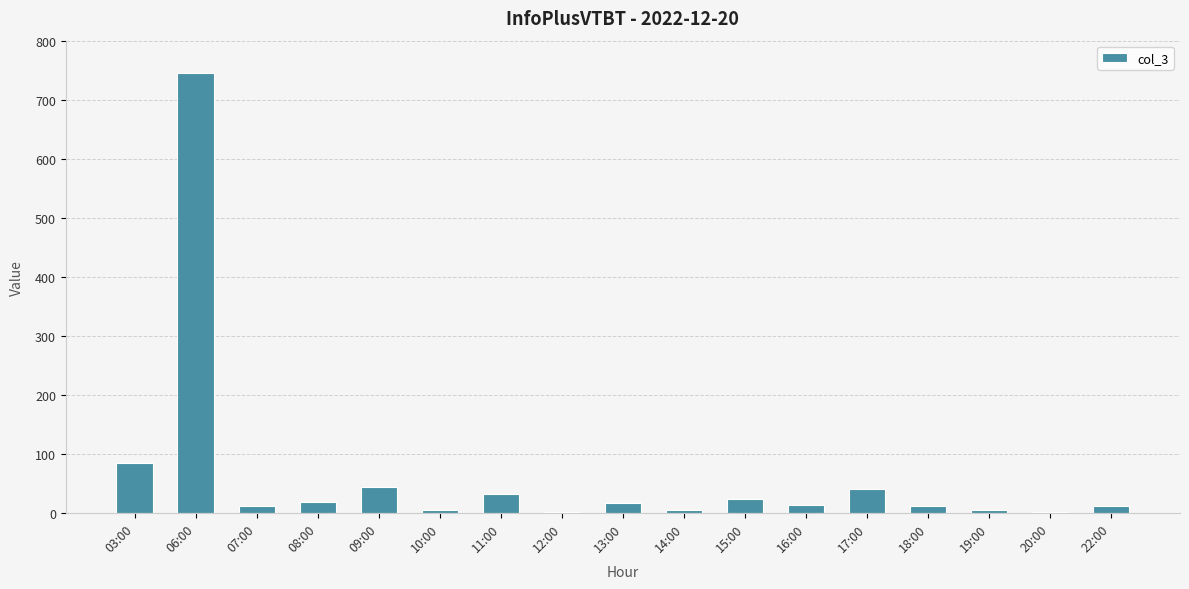

At which label is the value closest to 374?

03:00